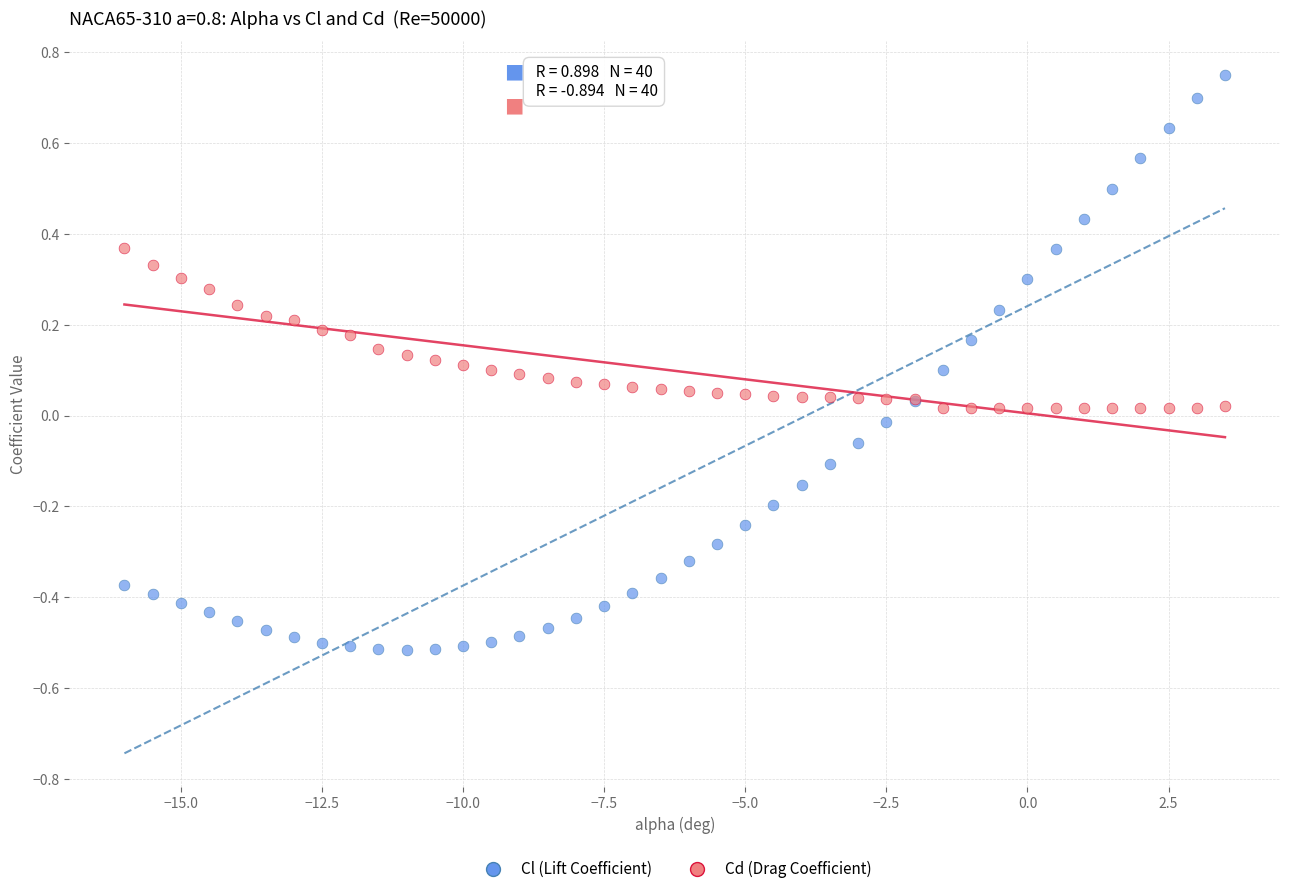

Which series contains the highest Y value?

Cl (Lift Coefficient)